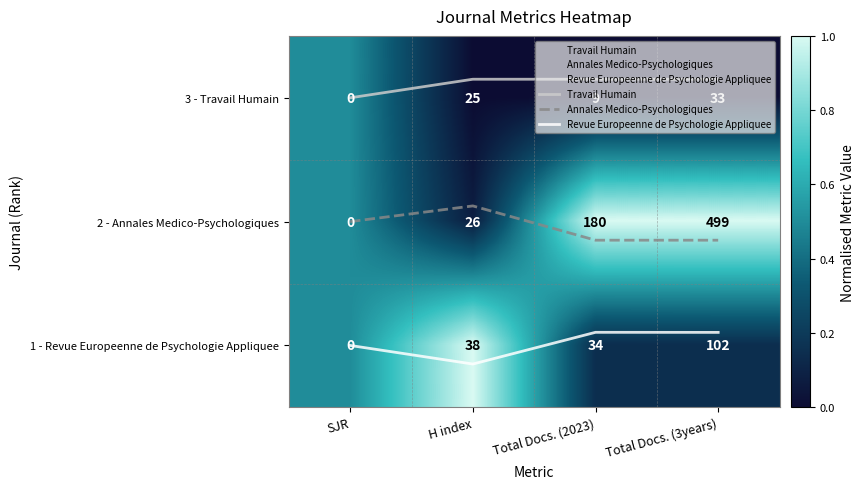

The Travail Humain series shows -0.1 at Total Docs. (3years). True or false?

True